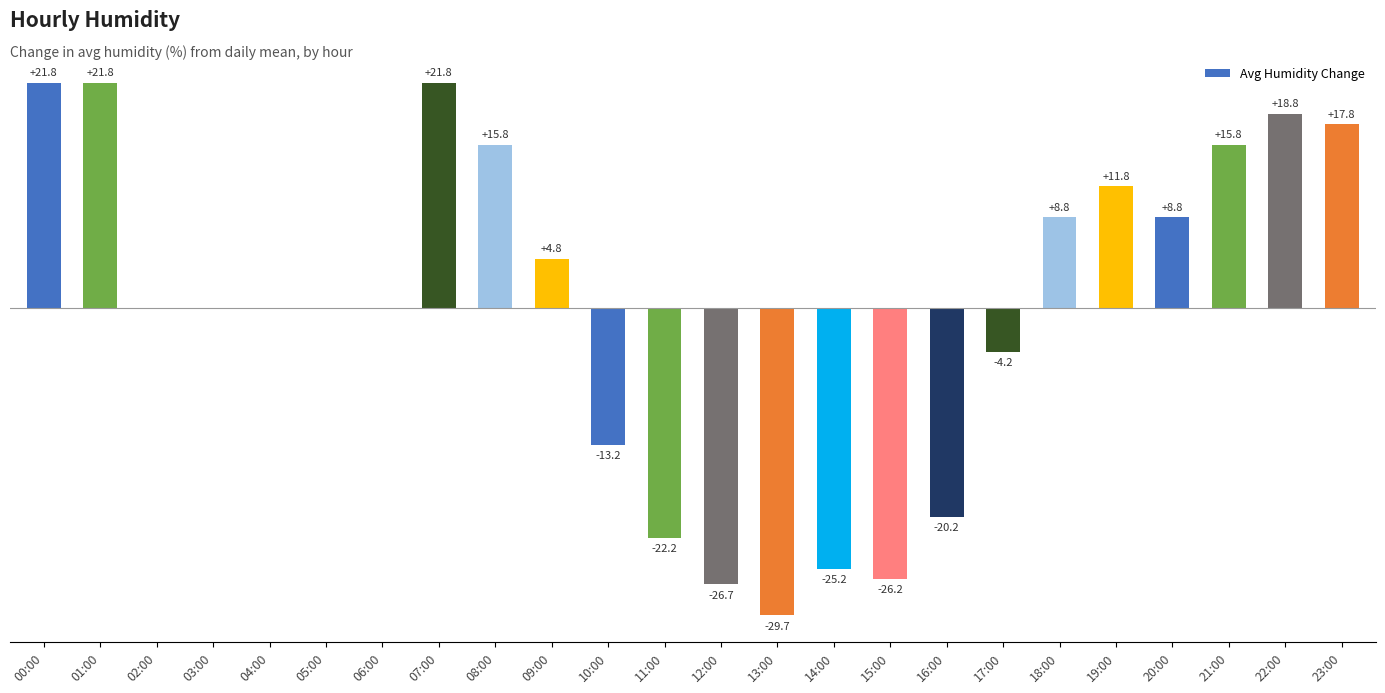

Between 01:00 and 02:00, which is larger?

01:00